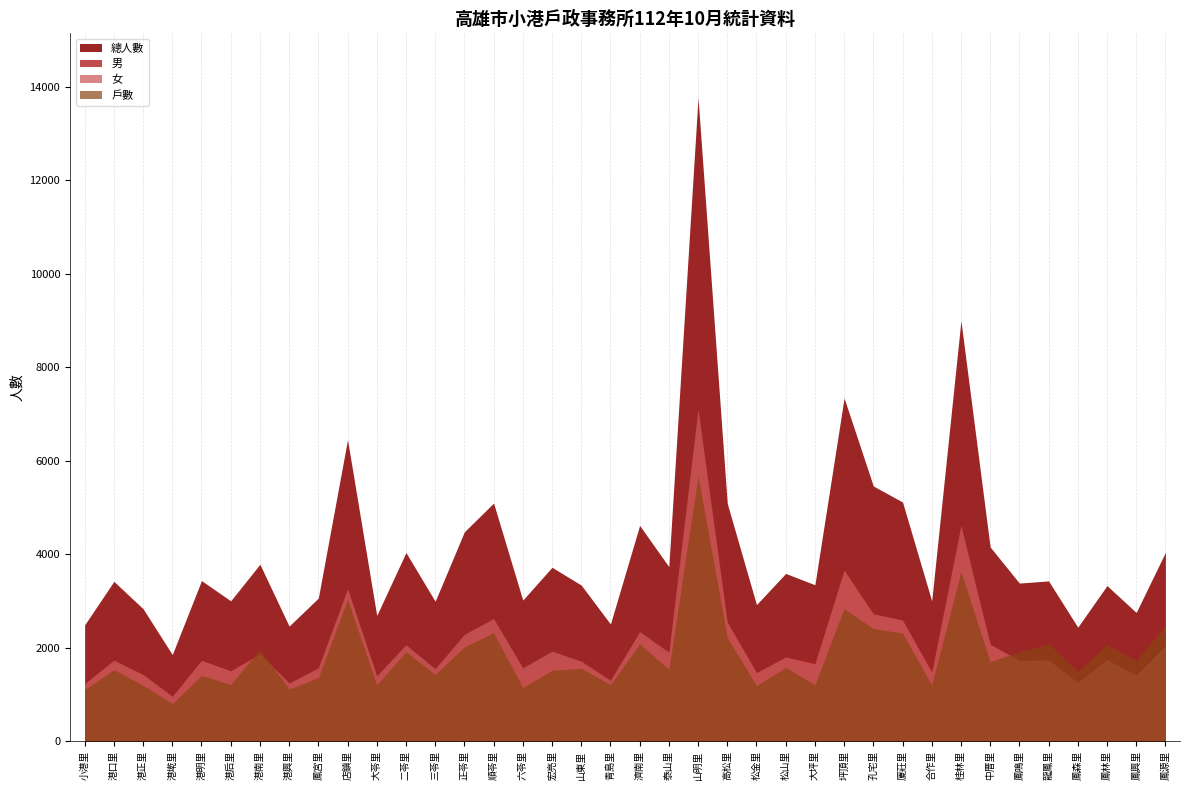

What is the difference between the maximum and minimum values in the 男 series?

5771